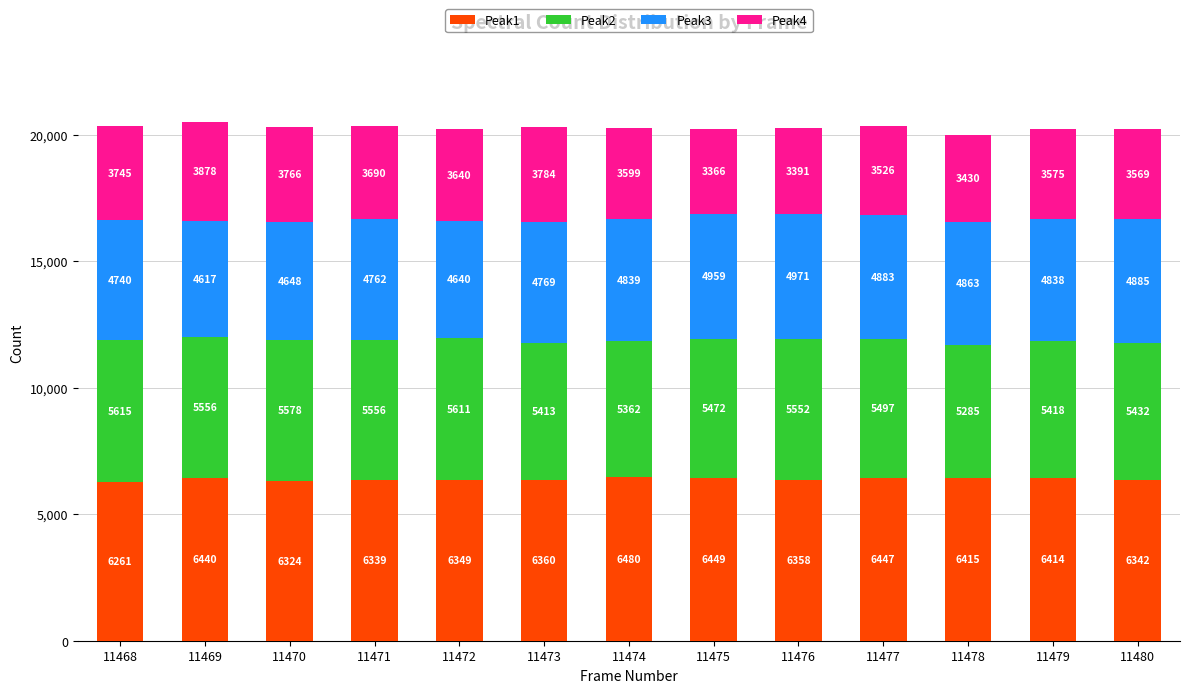

What is the average value of the Peak1 series?

6383